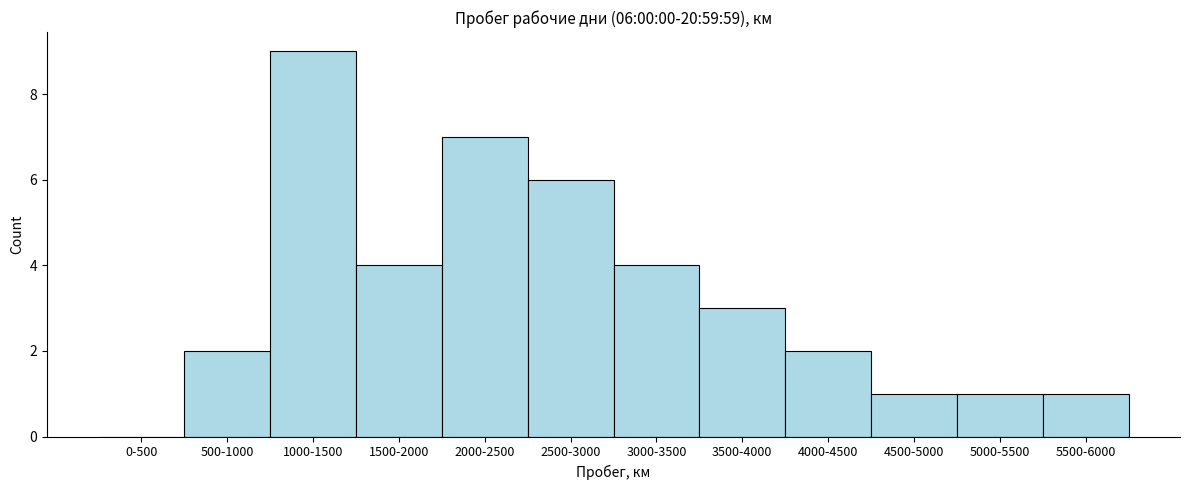

Reading left to right, extract all data points from this chart.

0-500=0	500-1000=2	1000-1500=9	1500-2000=4	2000-2500=7	2500-3000=6	3000-3500=4	3500-4000=3	4000-4500=2	4500-5000=1	5000-5500=1	5500-6000=1